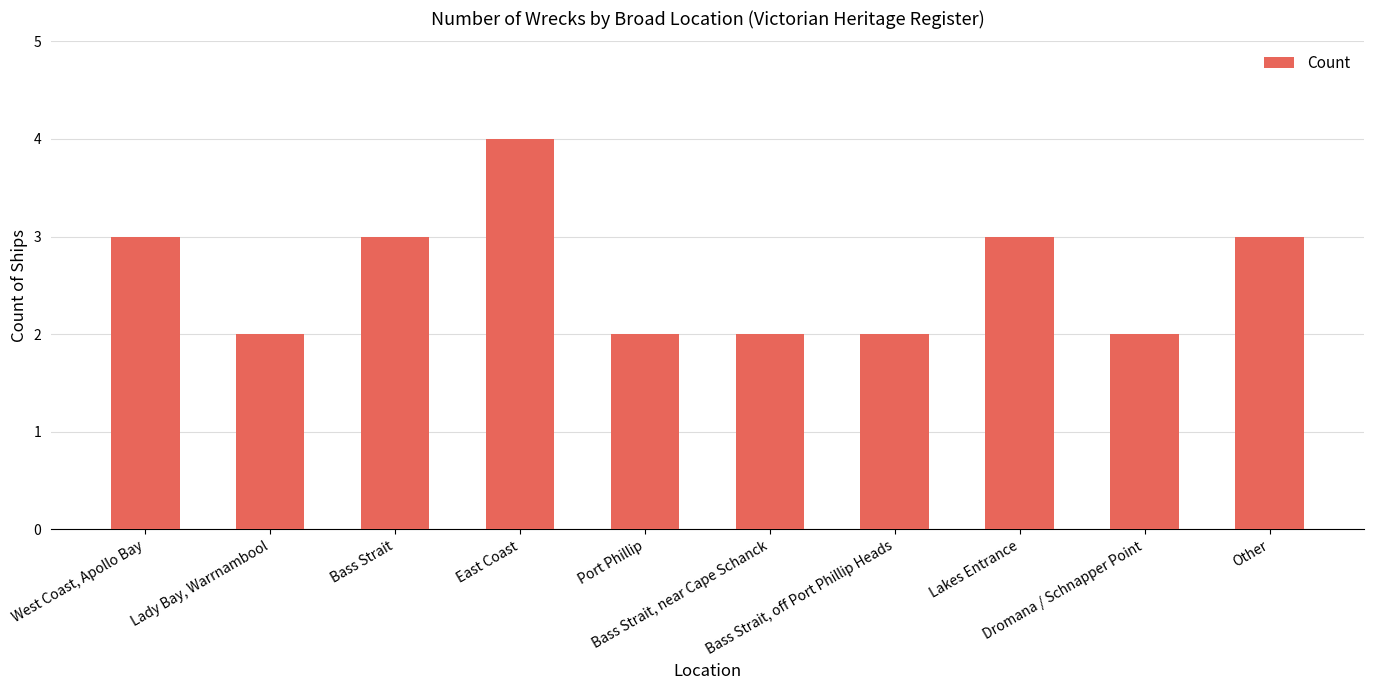

What is the approximate value at West Coast, Apollo Bay?

3